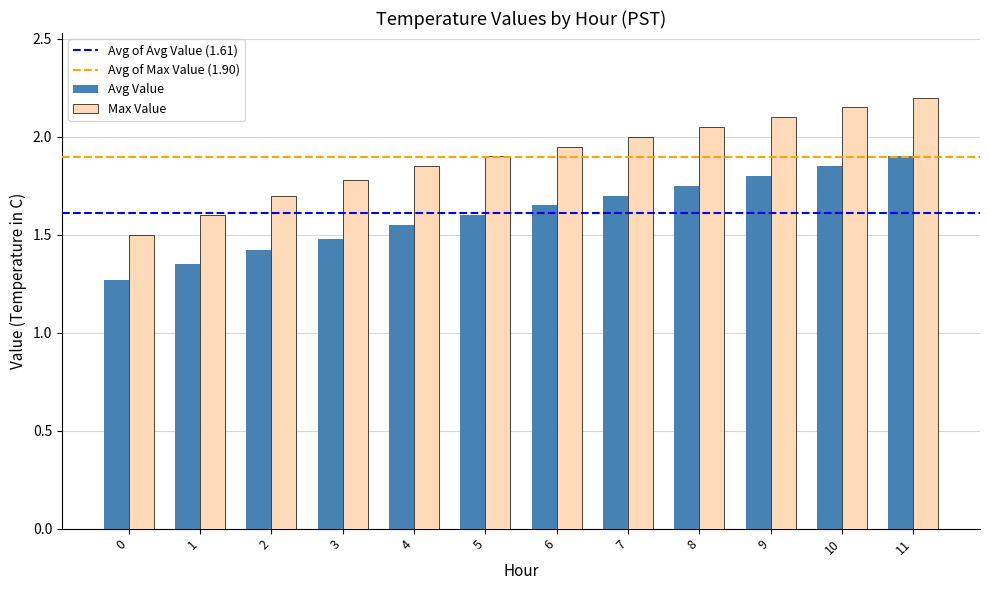

List the series in order of their overall mean, highest first.

Max Value, Avg Value